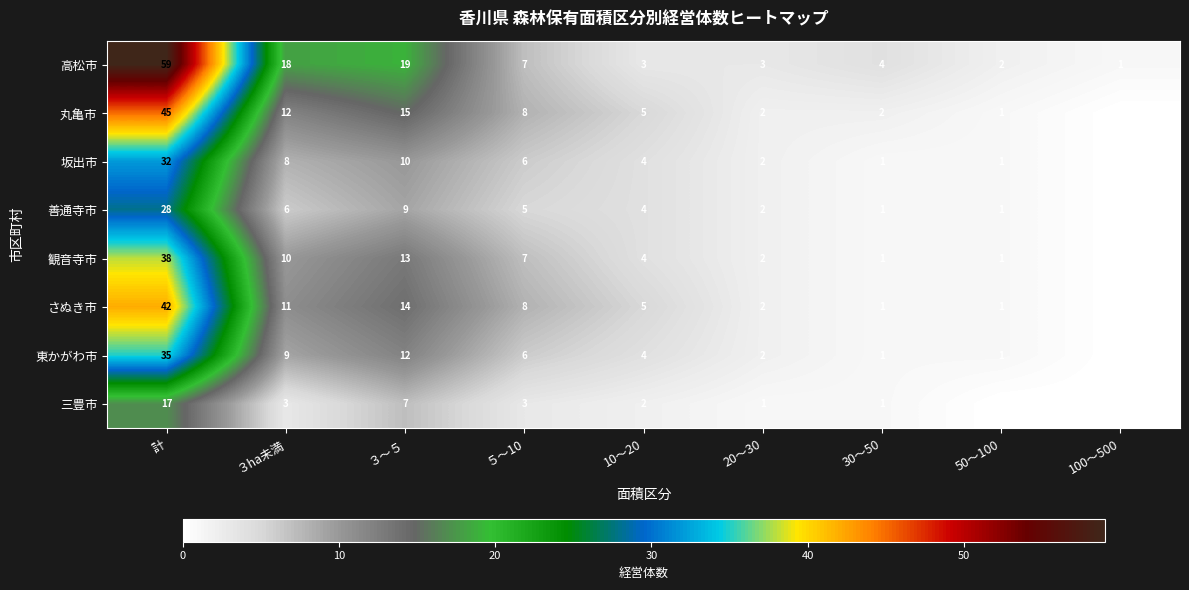

What is the sum of the 善通寺市 values at ５～10 and 50～100?

6